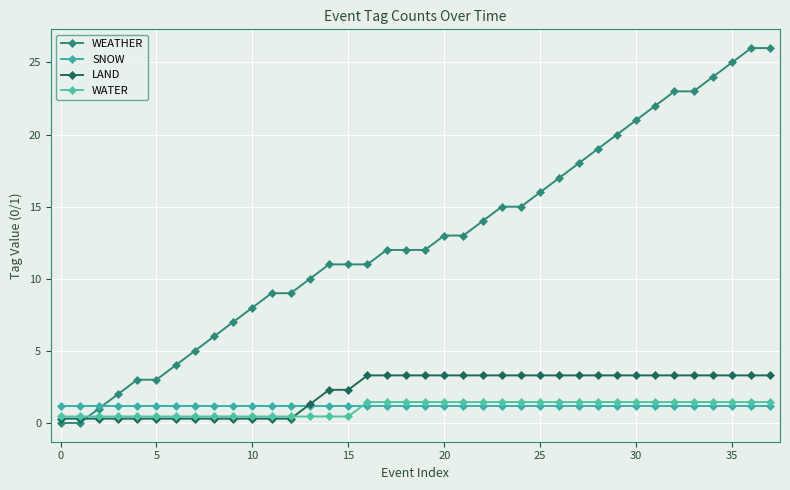

What is the difference between the maximum and second lowest values in the LAND series?

3.0